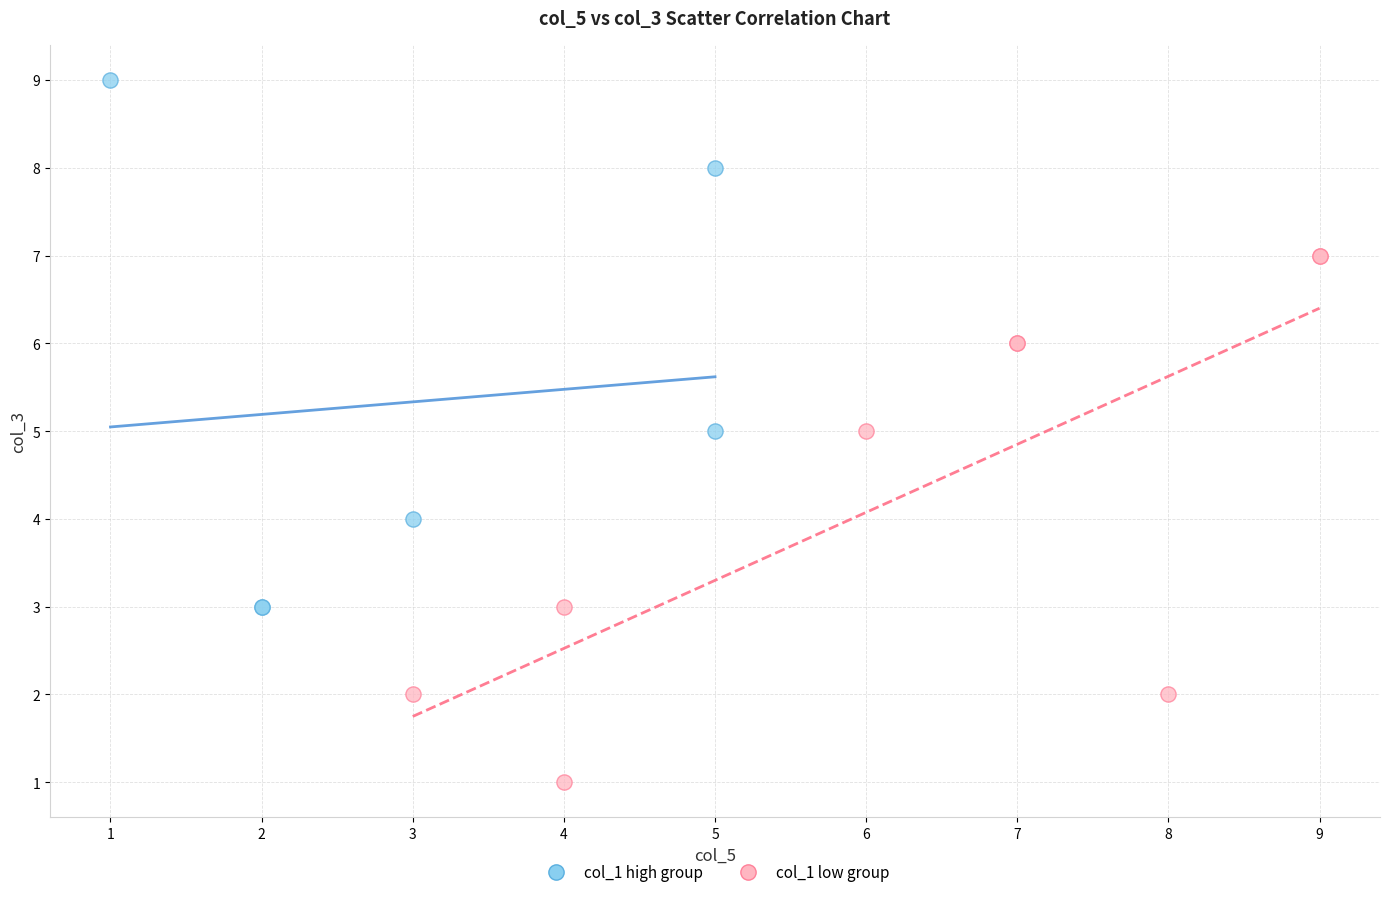

Which series contains the highest Y value?

col_1 high group